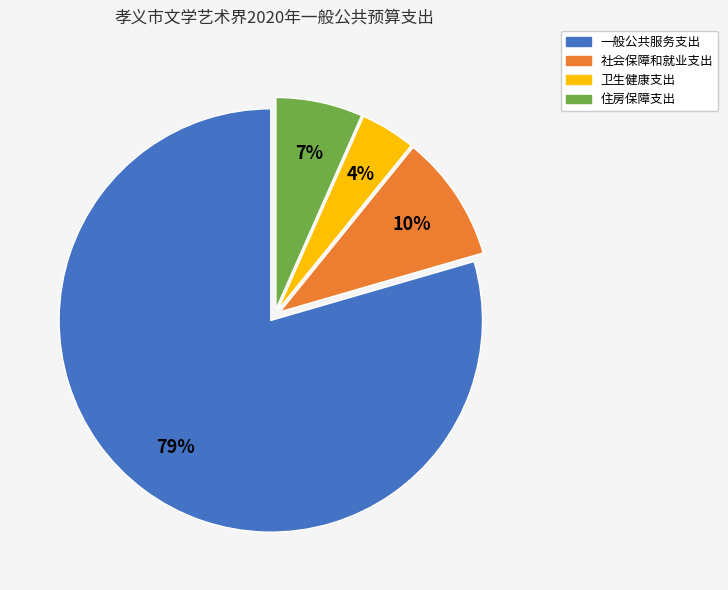

True or false: 一般公共服务支出 accounts for 79% of the total.

True